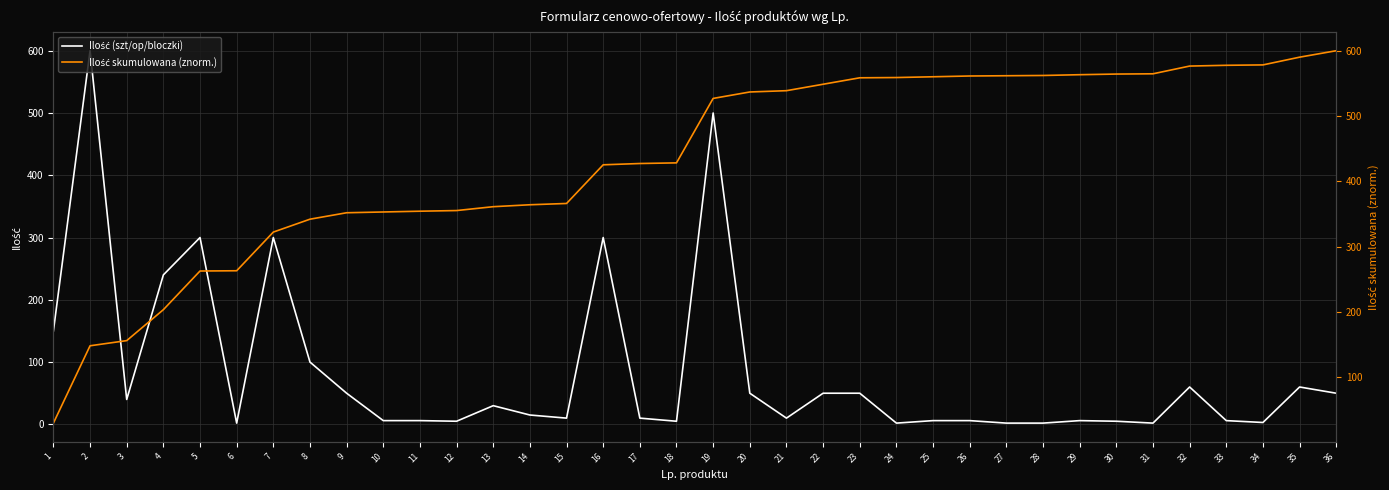

Where is the first local maximum for Ilość (szt/op/bloczki)?

2